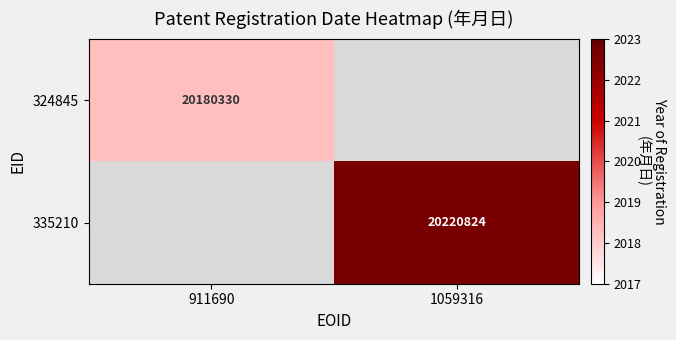

What is the maximum value shown in the chart?

2022.6